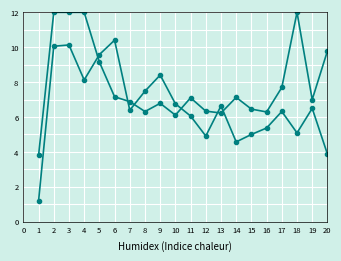

How many lines are shown in the chart?

2